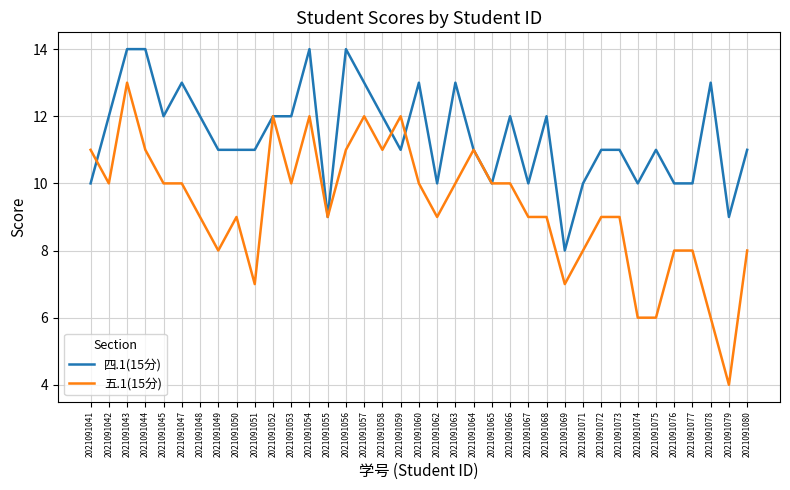

Where do 五.1(15分) and 四.1(15分) first cross each other?

2021091041 and 2021091042